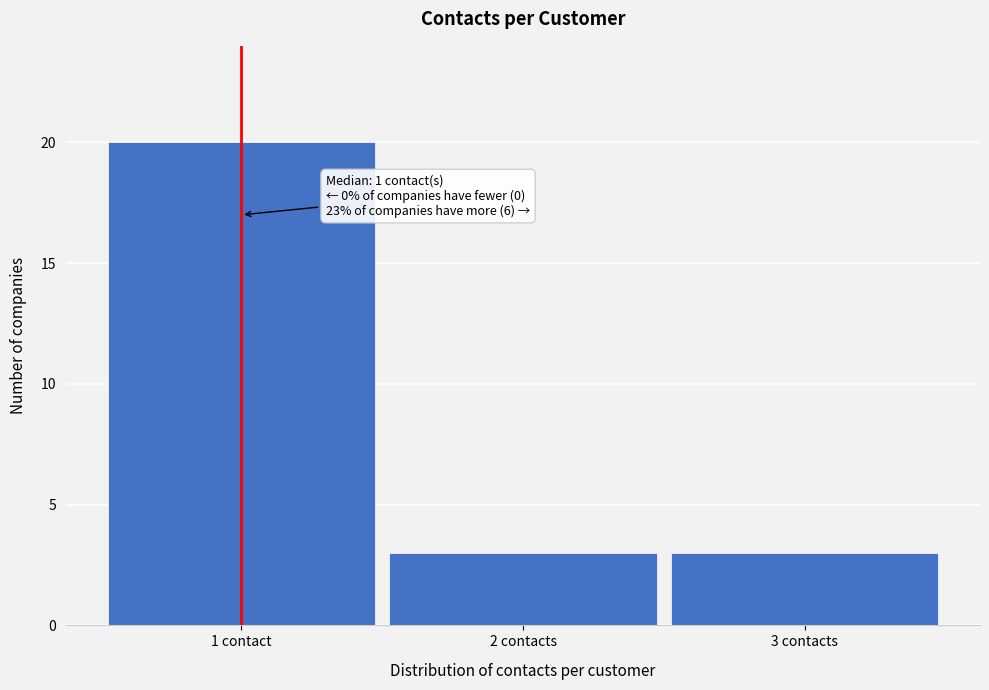

Reading left to right, what are all the values shown in this chart?

1 contact=20	2 contacts=3	3 contacts=3